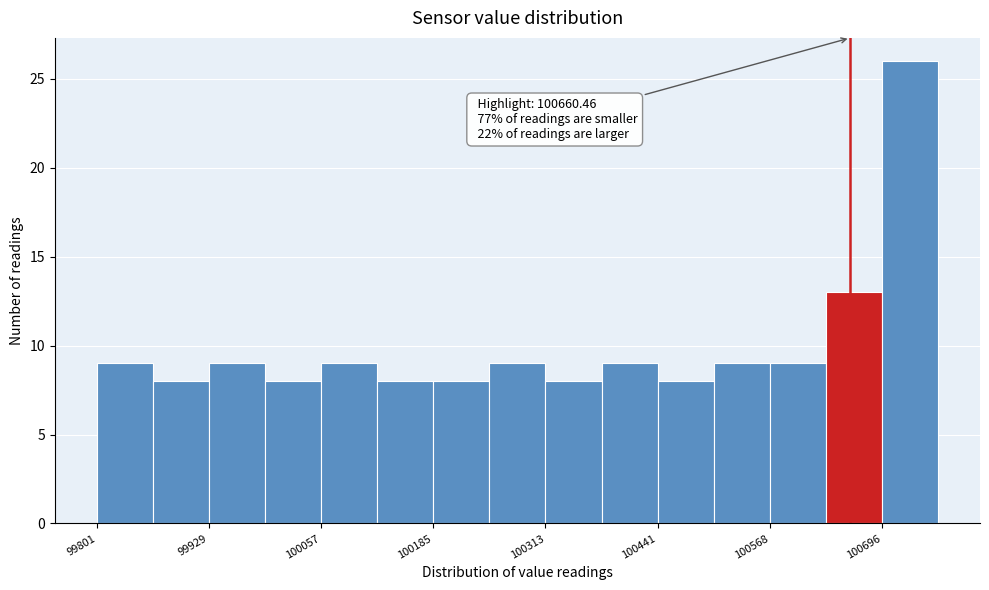

Read against the x-axis, roughly where is the centre of the tallest bar?

100720